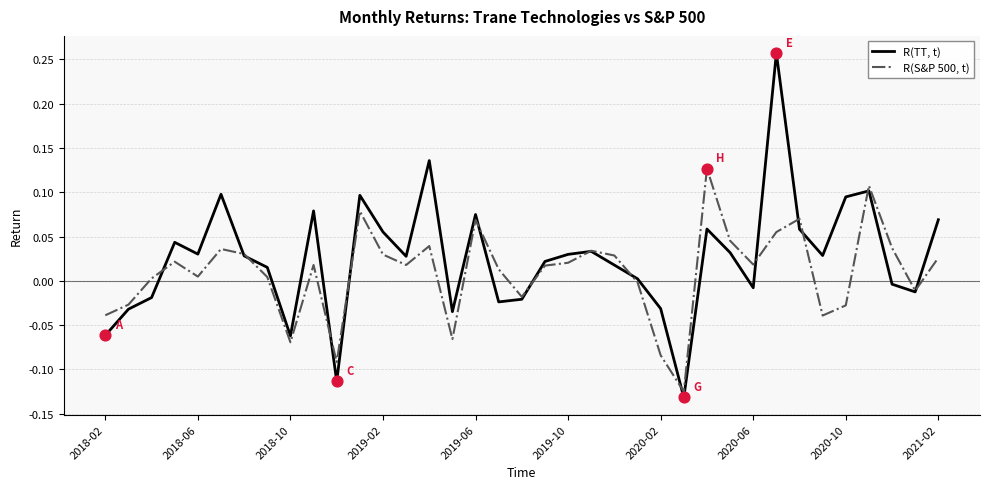

Which series has the largest range (max minus min)?

R(TT, t)